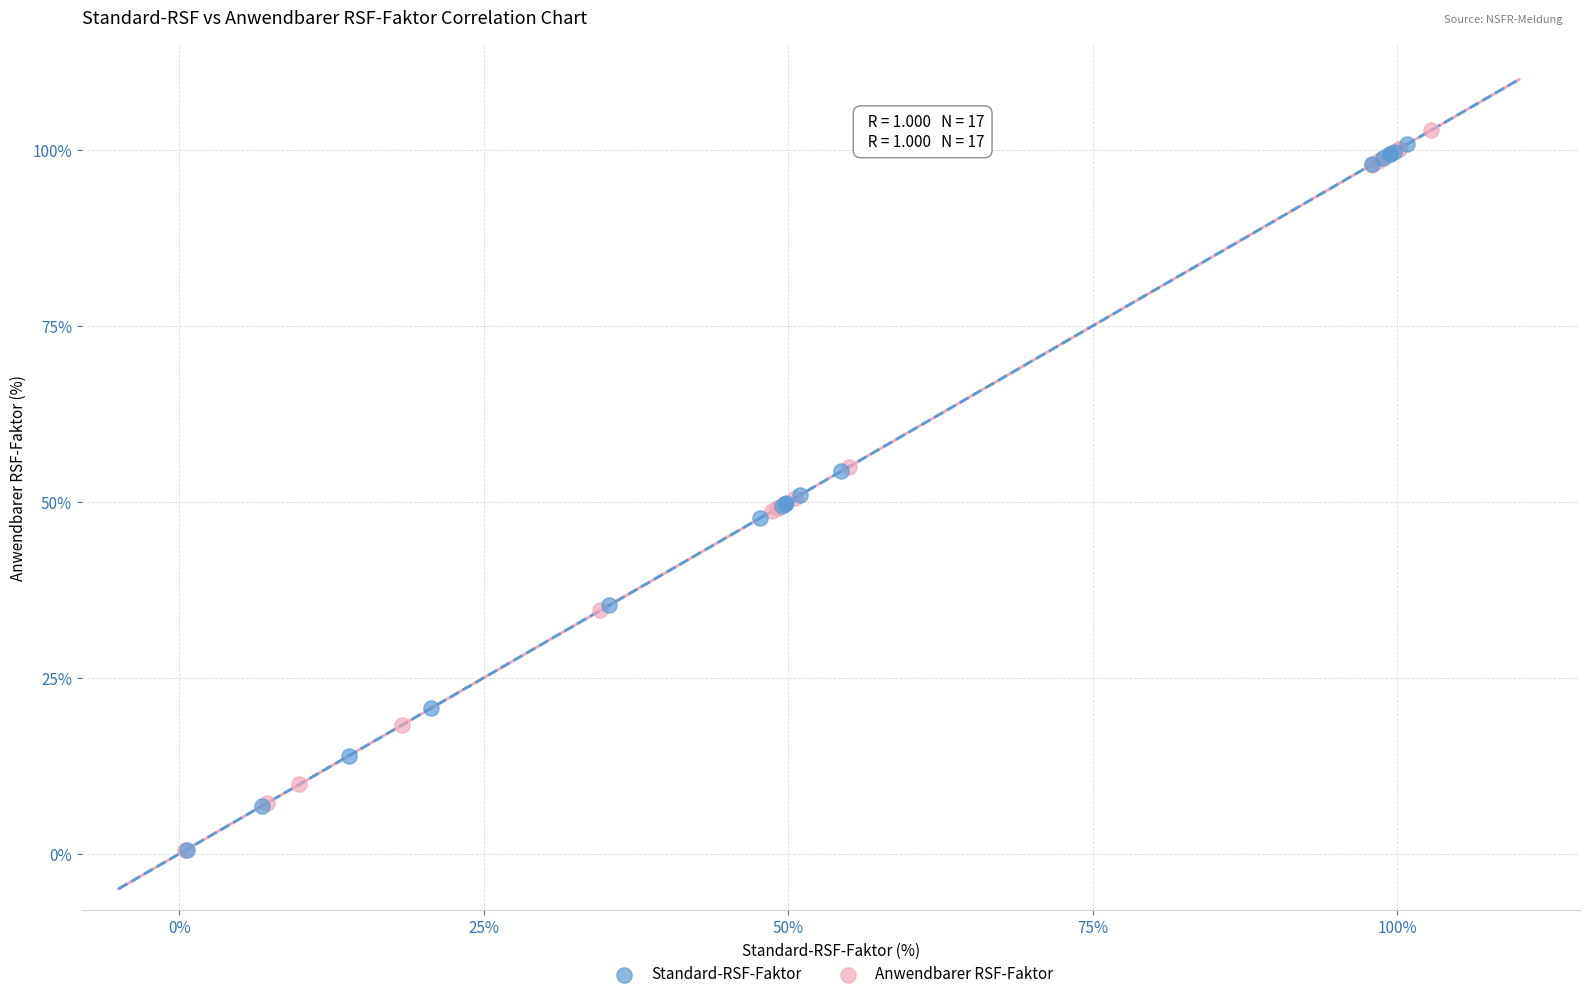

What are all the series names shown in the legend?

Standard-RSF-Faktor, Anwendbarer RSF-Faktor